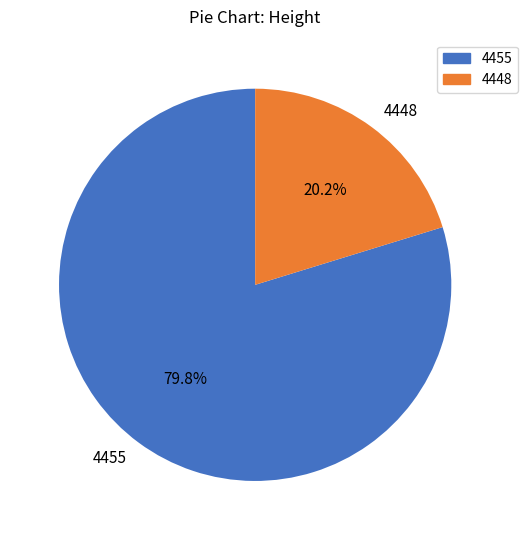

What is the smallest slice in the pie chart?

4448